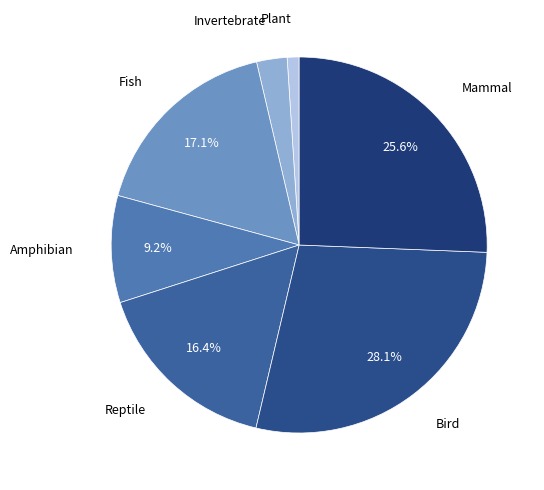

Rank the categories by value from lowest to highest.

Plant, Invertebrate, Amphibian, Reptile, Fish, Mammal, Bird